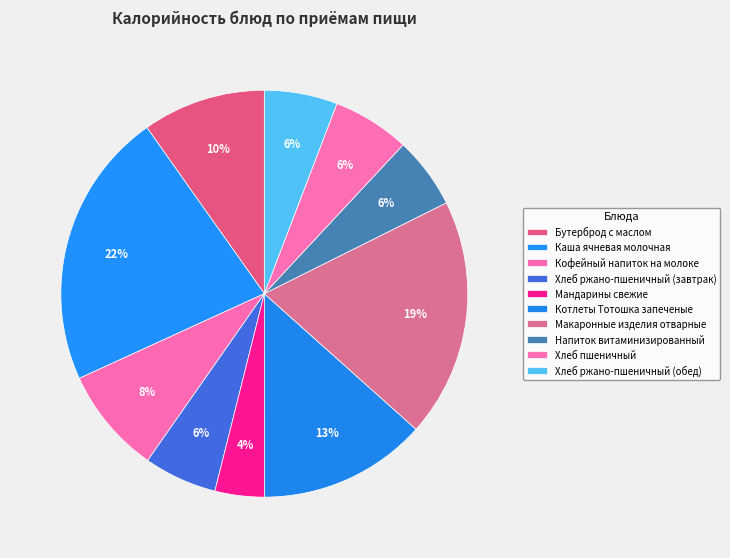

The Каша ячневая молочная slice represents 29% of the pie. True or false?

False